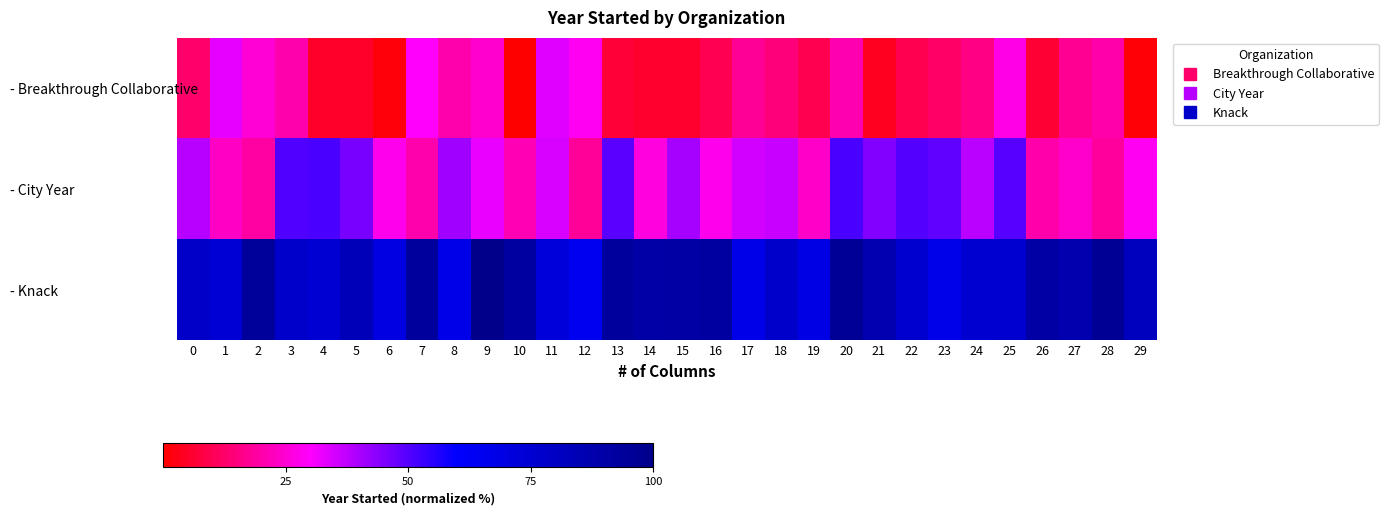

Reading left to right, list all the values displayed in this chart.

- Breakthrough Collaborative: 0=12.6	1=33.0	2=25.3	3=20.5	4=4.8	5=4.8	6=1.3	7=30.0	8=20.6	9=24.4	10=0.0	11=33.7	12=28.8	13=6.8	14=5.7	15=5.8	16=10.1	17=17.9	18=14.6	19=9.6	20=21.0	21=4.2	22=9.6	23=12.3	24=15.5	25=27.1	26=6.4	27=17.5	28=20.3	29=0.9
- City Year: 0=38.6	1=23.1	2=19.3	3=50.7	4=51.3	5=45.7	6=27.8	7=20.5	8=41.3	9=32.7	10=21.4	11=34.6	12=18.2	13=49.3	14=26.2	15=40.5	16=28.1	17=35.5	18=36.4	19=23.6	20=51.5	21=44.5	22=50.4	23=48.8	24=38.3	25=49.8	26=20.2	27=24.0	28=18.6	29=28.6
- Knack: 0=78.8	1=74.6	2=94.4	3=77.6	4=74.9	5=84.2	6=70.0	7=93.4	8=67.6	9=100.0	10=92.4	11=72.0	12=65.2	13=93.9	14=90.1	15=90.8	16=92.3	17=67.6	18=77.7	19=69.1	20=95.6	21=87.1	22=76.7	23=67.2	24=76.0	25=76.5	26=90.9	27=87.6	28=96.5	29=81.7